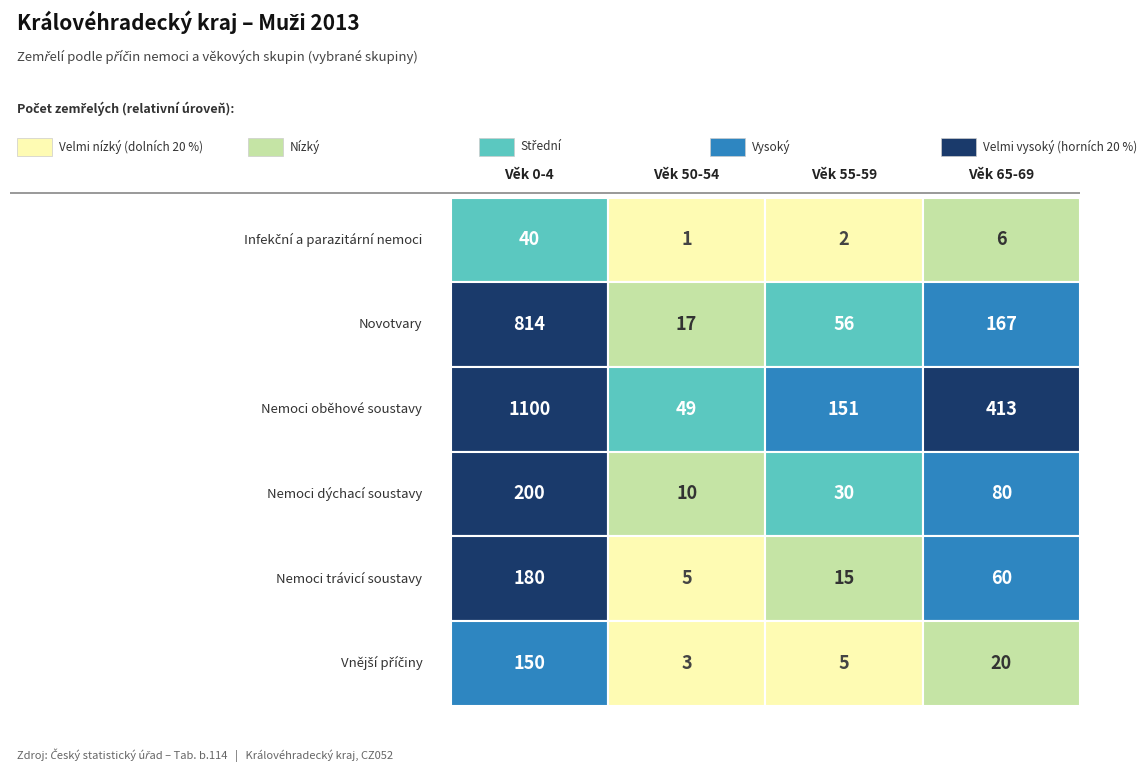

Which series changed the most between 50-54 and 55-59?

Nemoci oběhové soustavy